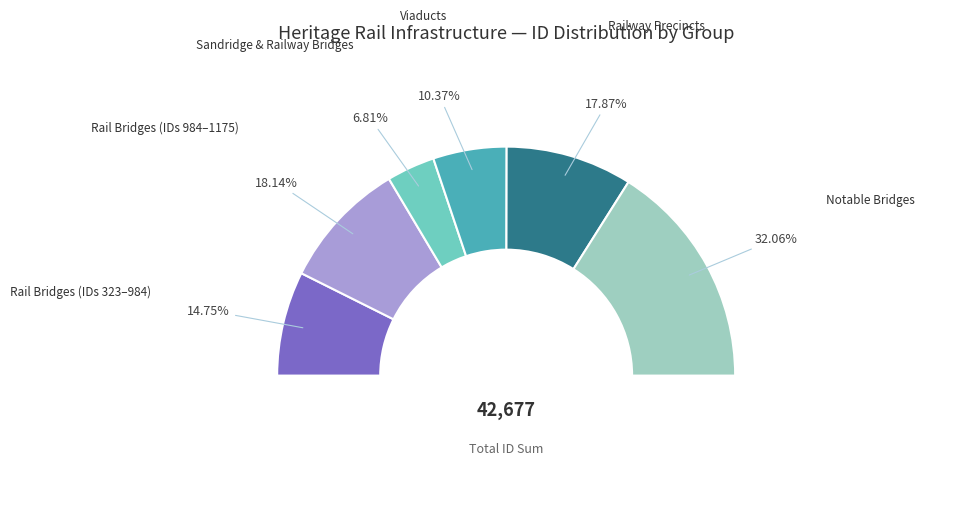

Does SANDRIDGE RAILWAY BRIDGE represent more than half of the total?

No